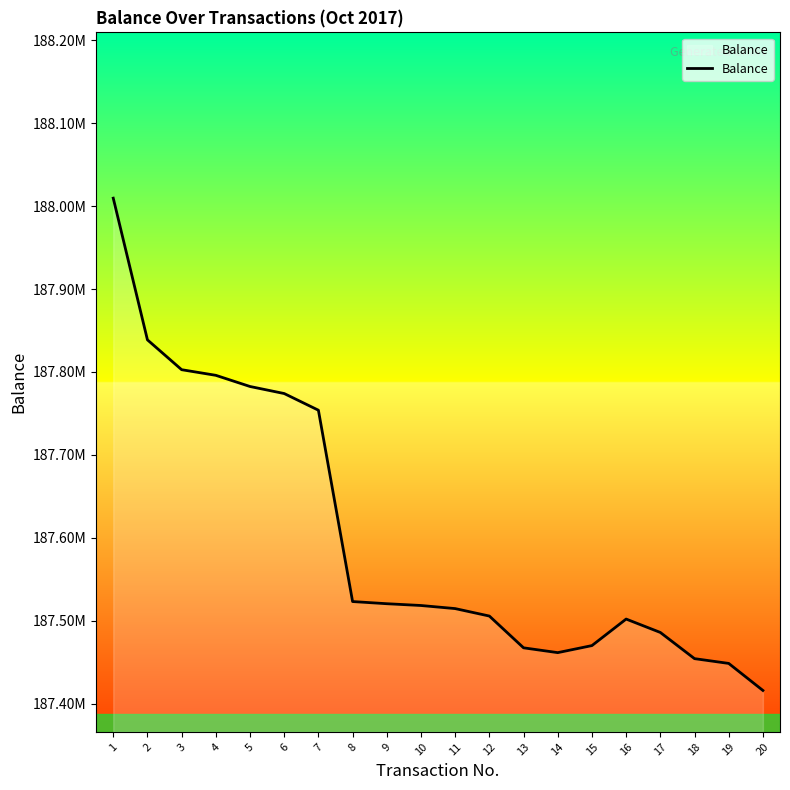

Does the chart have visible grid lines?

No